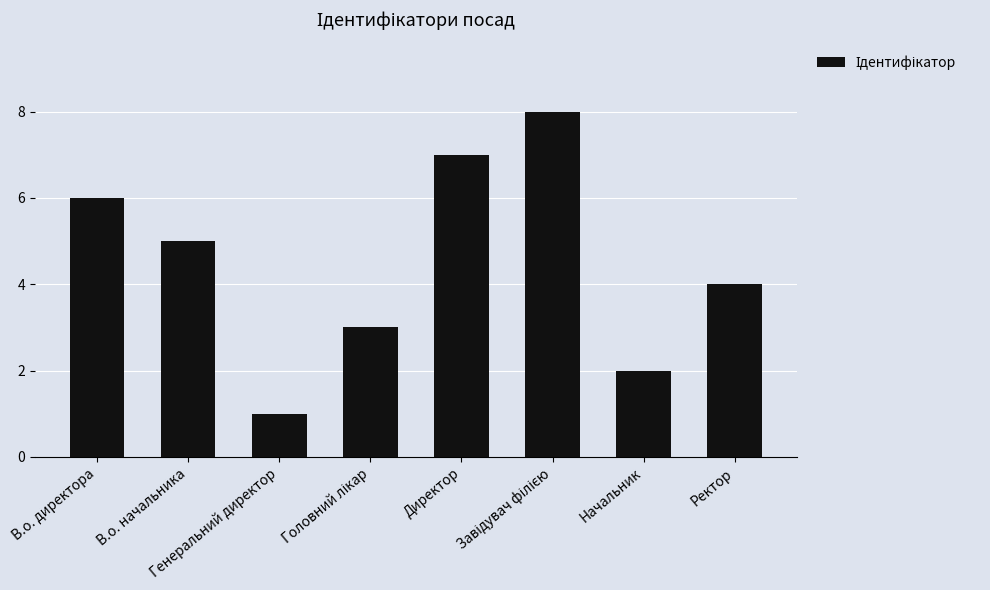

Count the number of data series in this chart.

1